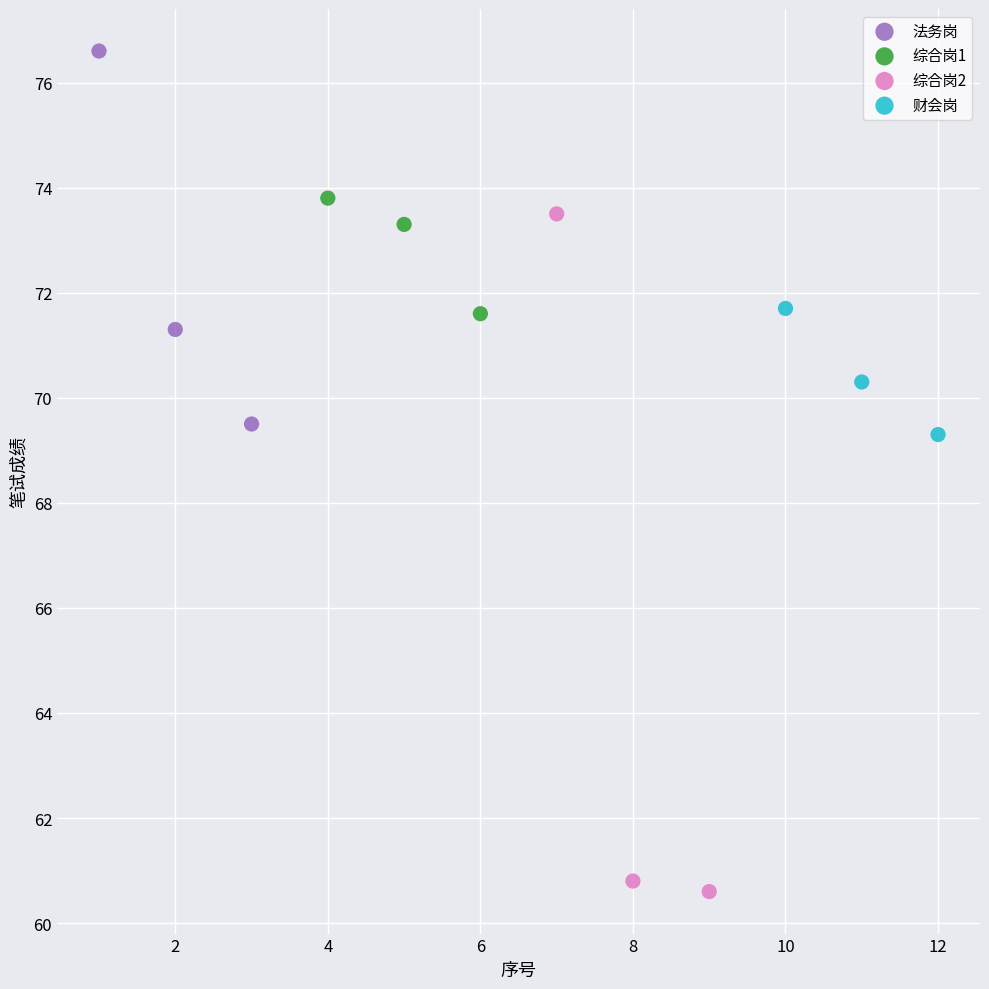

Which series has the widest spread of Y values?

综合岗2